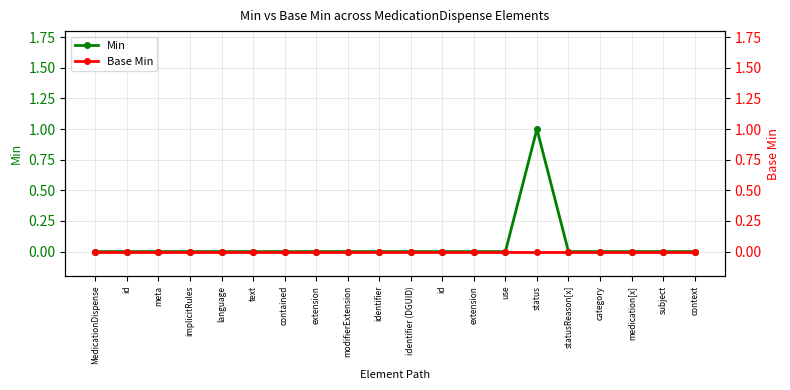

How many data points does each series have?

20